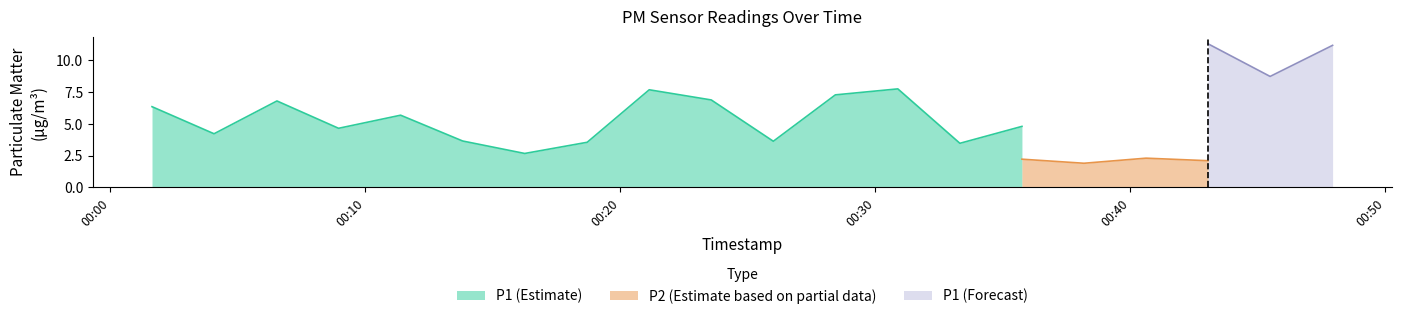

Is it true that P2 equals 3.2 at 2023-09-30T00:21:08?

False